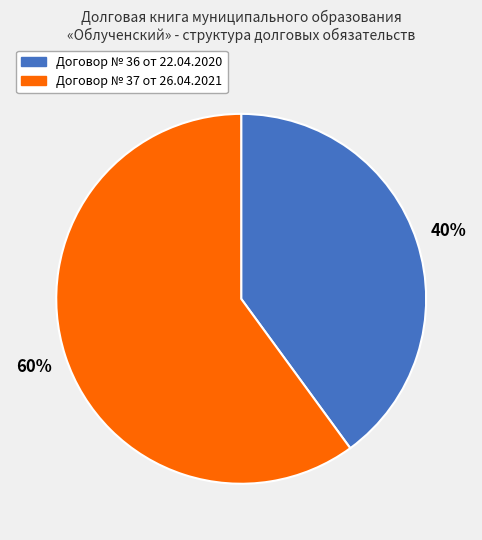

To the nearest percent, what is the combined percentage of Договор № 36 от 22.04.2020 and Договор № 37 от 26.04.2021?

100%